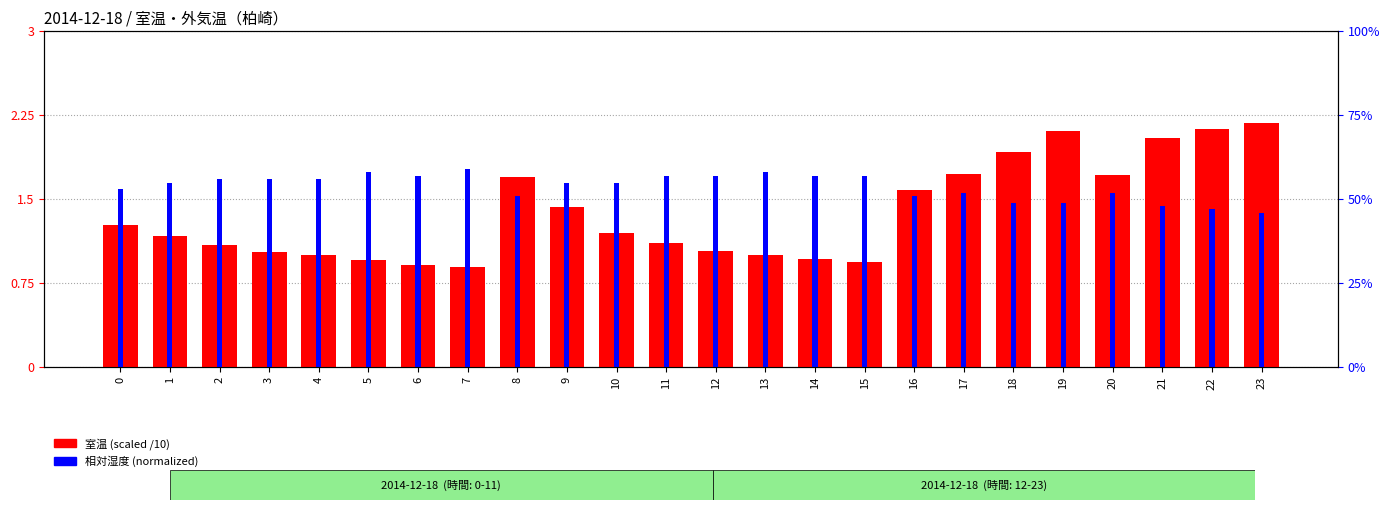

How many bars are there in total?

48